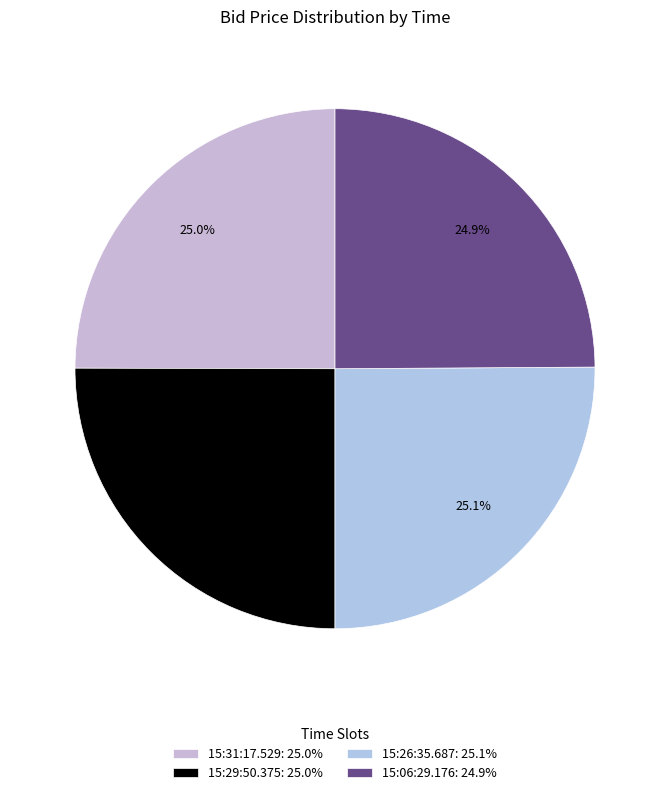

What is the smallest slice in the pie chart?

15:06:29.176